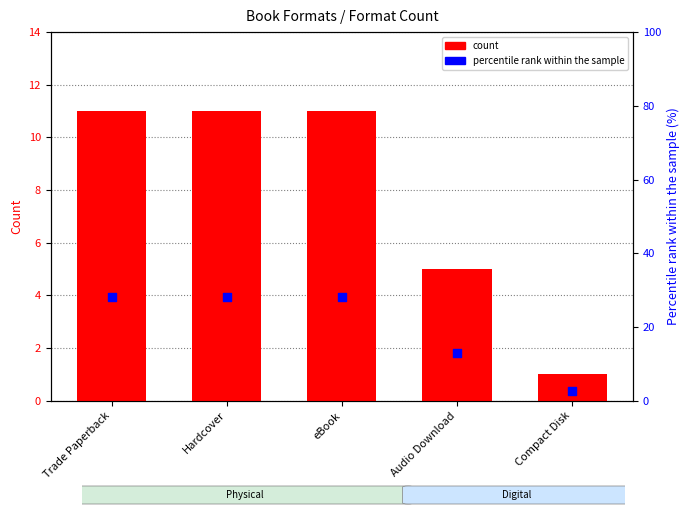

Which series reaches the maximum Y coordinate?

percentile rank within the sample